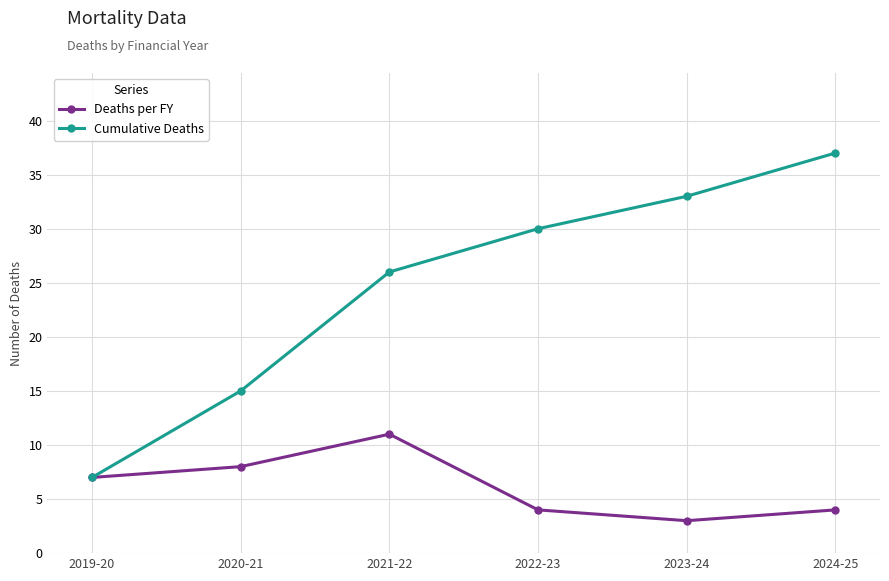

What is the label of the 3rd point from the right?

2022-23